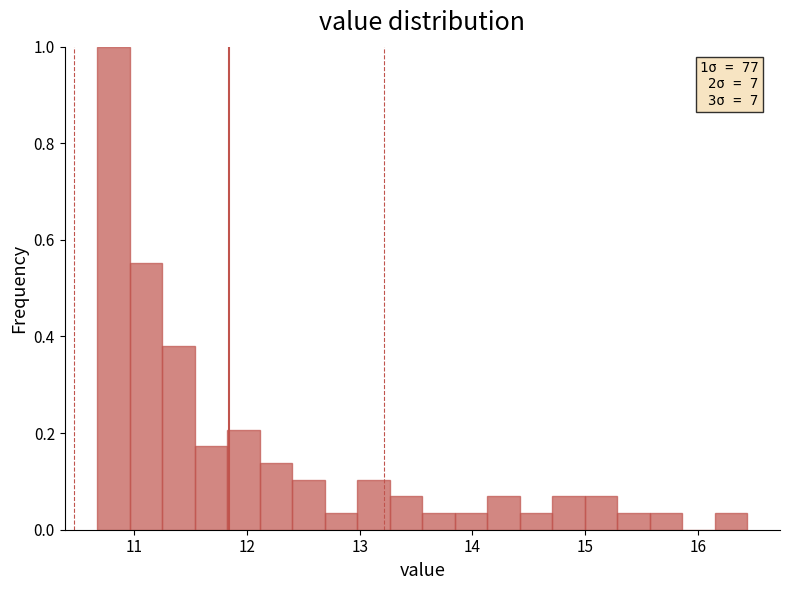

Read against the x-axis, roughly where is the centre of the tallest bar?

10.8